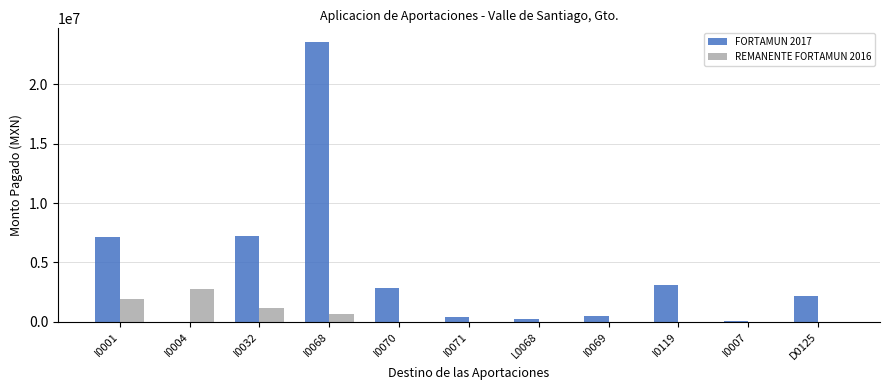

At which category is the sum across all series the highest?

I0068